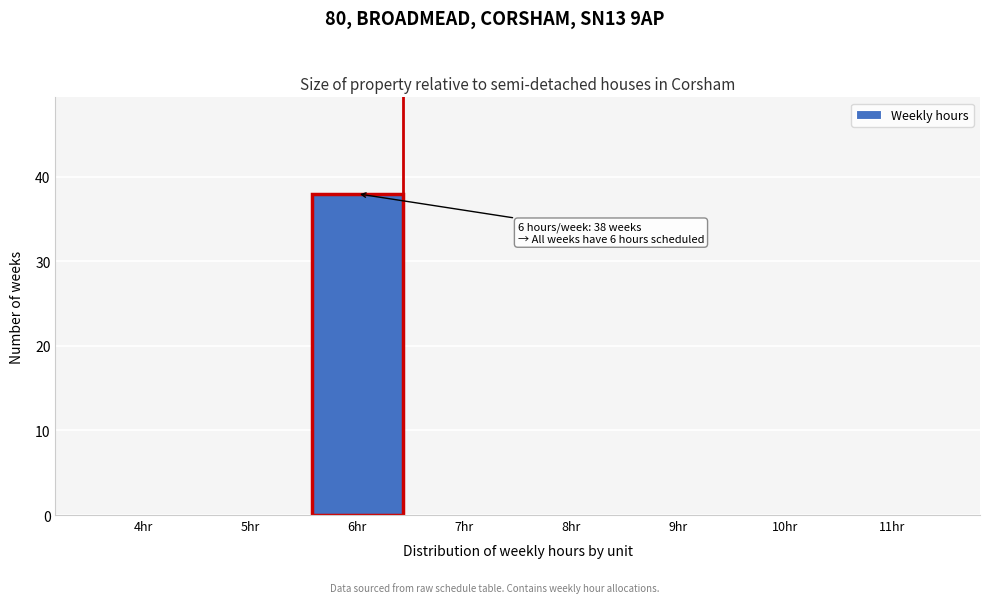

Reading left to right, what are all the values shown in this chart?

4hr=0	5hr=0	6hr=38	7hr=0	8hr=0	9hr=0	10hr=0	11hr=0